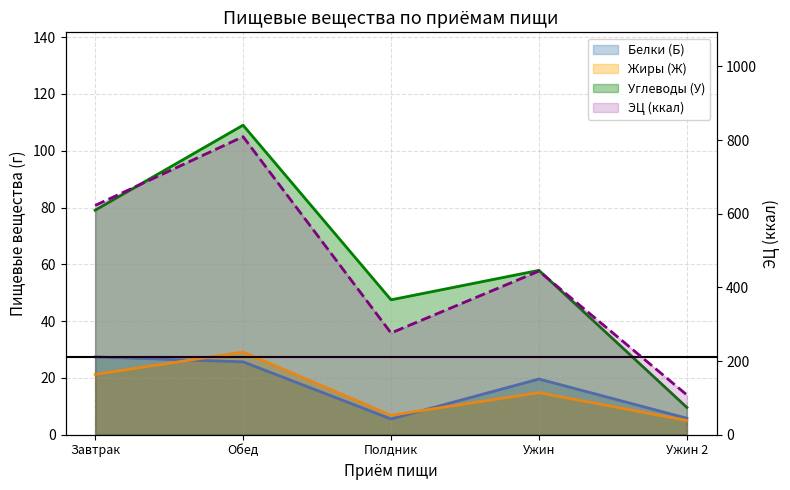

List the series in order of their peak value, lowest first.

Белки (Б), Жиры (Ж), Углеводы (У), ЭЦ (ккал)